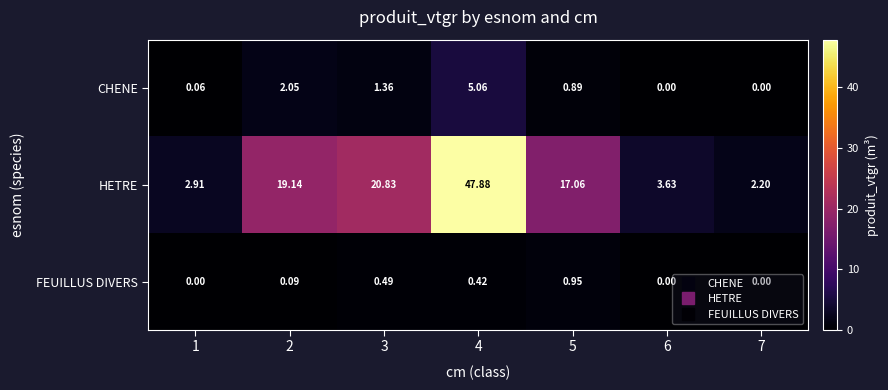

Which series has the largest total across all categories?

HETRE